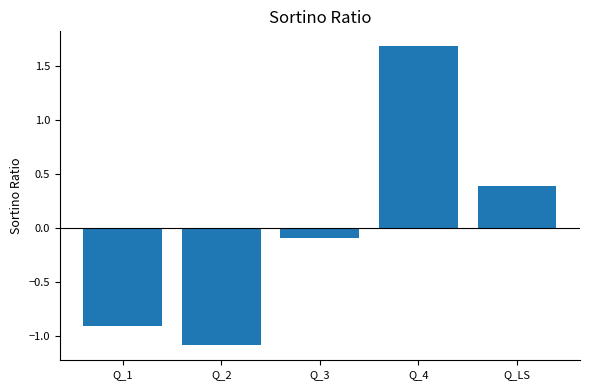

What is the difference between the values at Q_LS and Q_1?

1.3